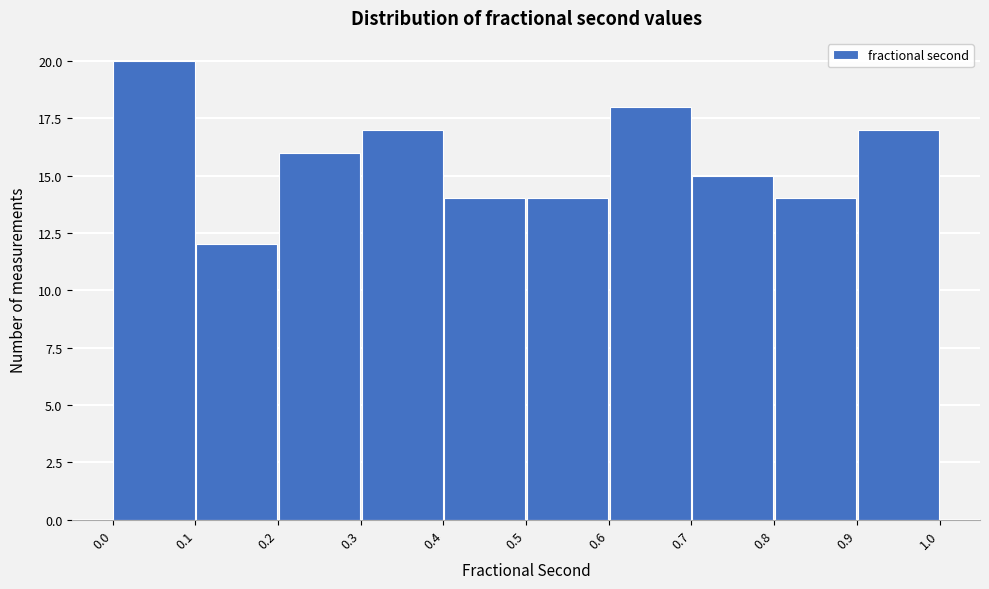

Which range on the x-axis has the tallest bar?

0.0 to 0.1